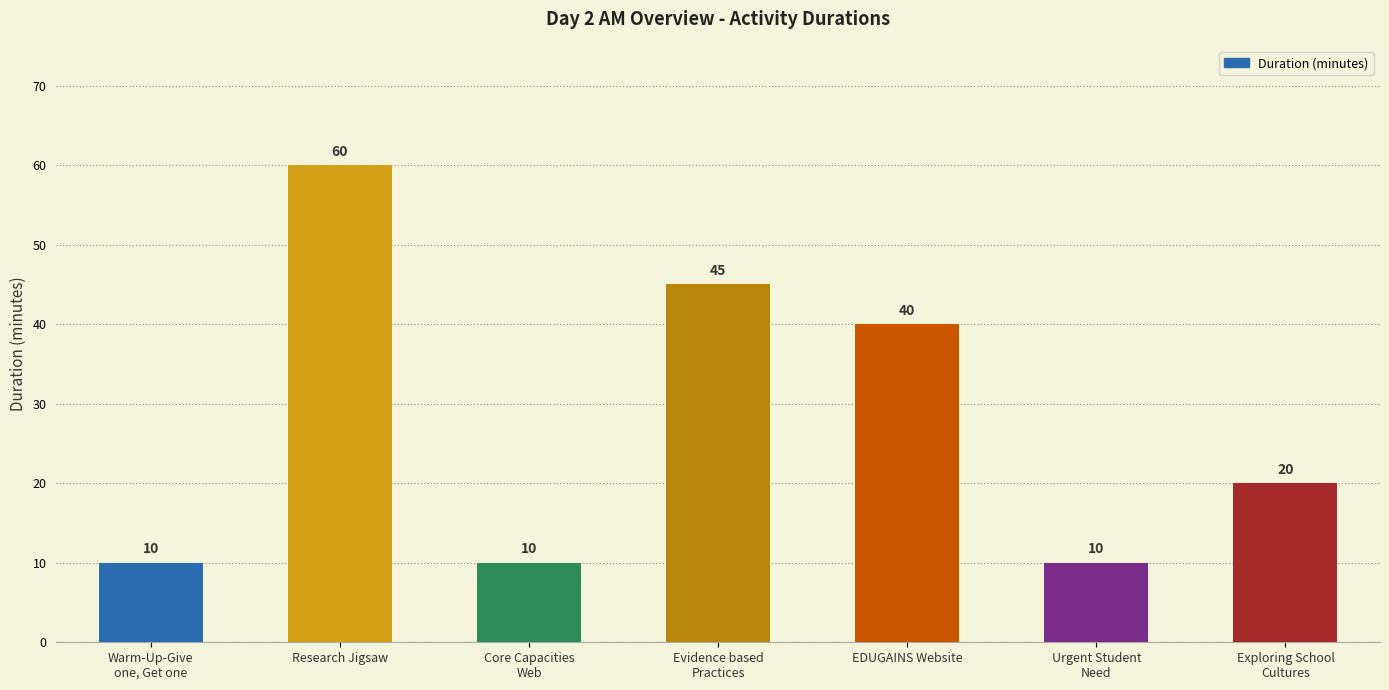

Reading right to left, what are all the values shown in this chart?

Exploring School
Cultures=20	Urgent Student
Need=10	EDUGAINS Website=40	Evidence based
Practices=45	Core Capacities
Web=10	Research Jigsaw=60	Warm-Up-Give
one, Get one=10